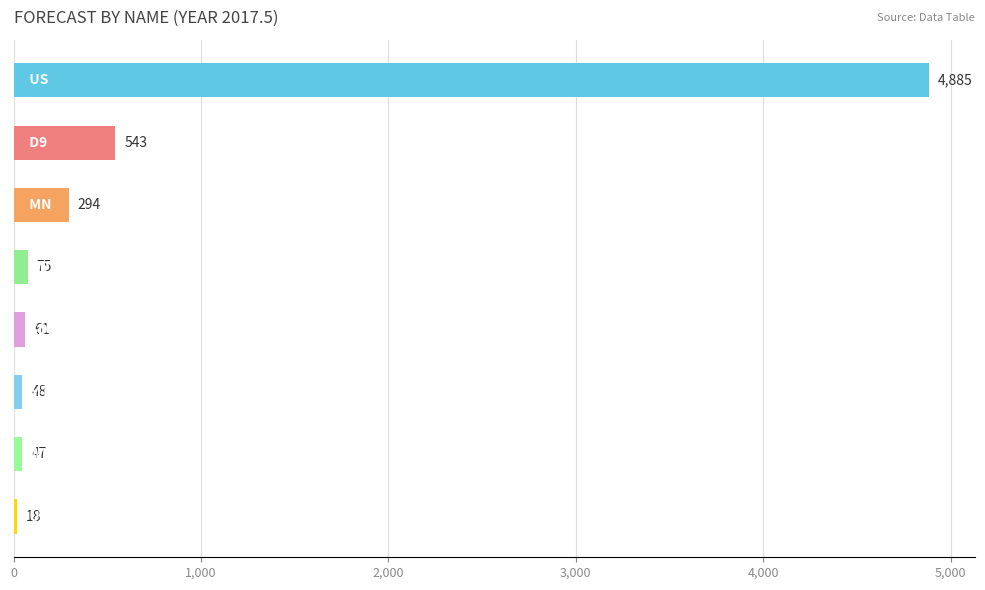

Reading top to bottom, what are all the values shown in this chart?

4885	543	294	75	61	48	47	18